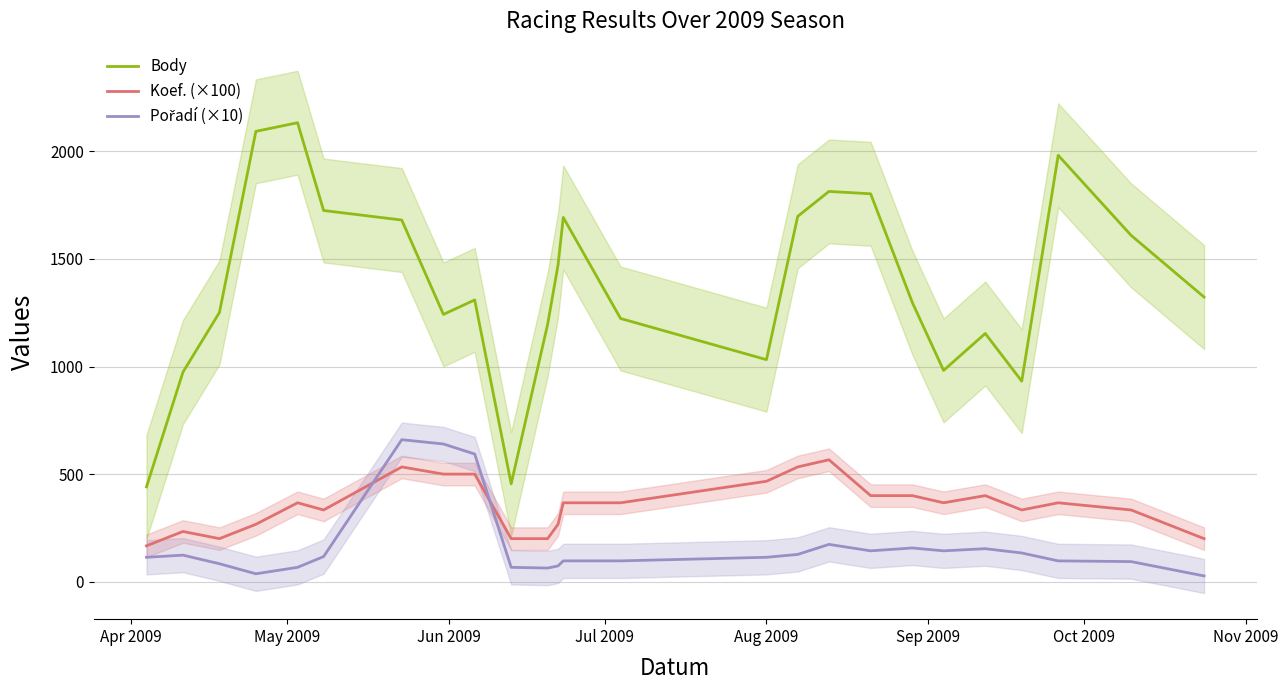

At how many categories does at least one series exceed 1841?

3